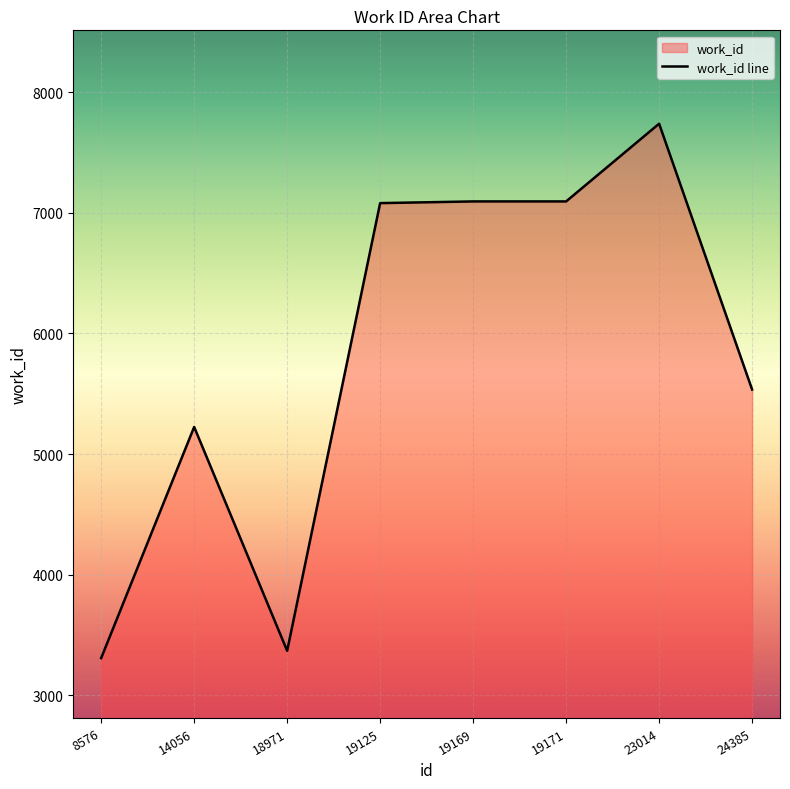

Reading left to right, what are all the values shown in this chart?

3310	5225	3370	7080	7094	7094	7738	5535